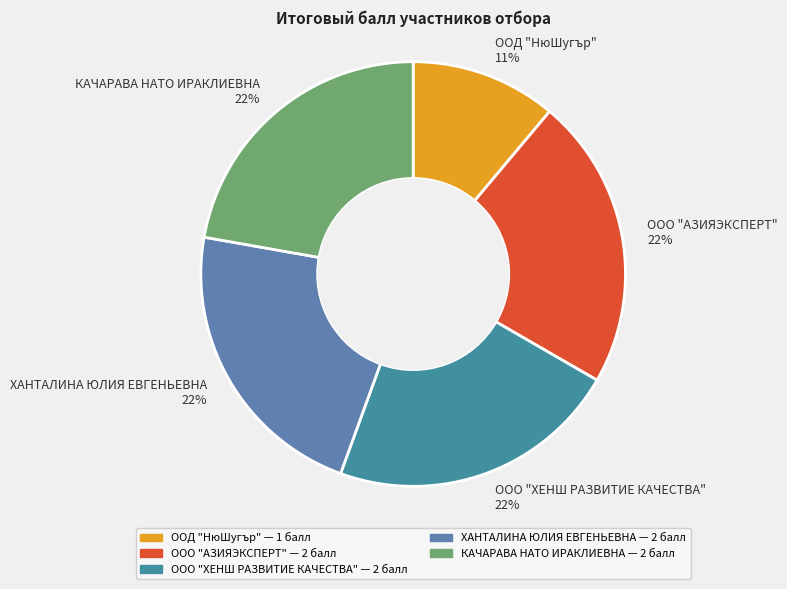

Does КАЧАРАВА НАТО ИРАКЛИЕВНА represent more than half of the total?

No